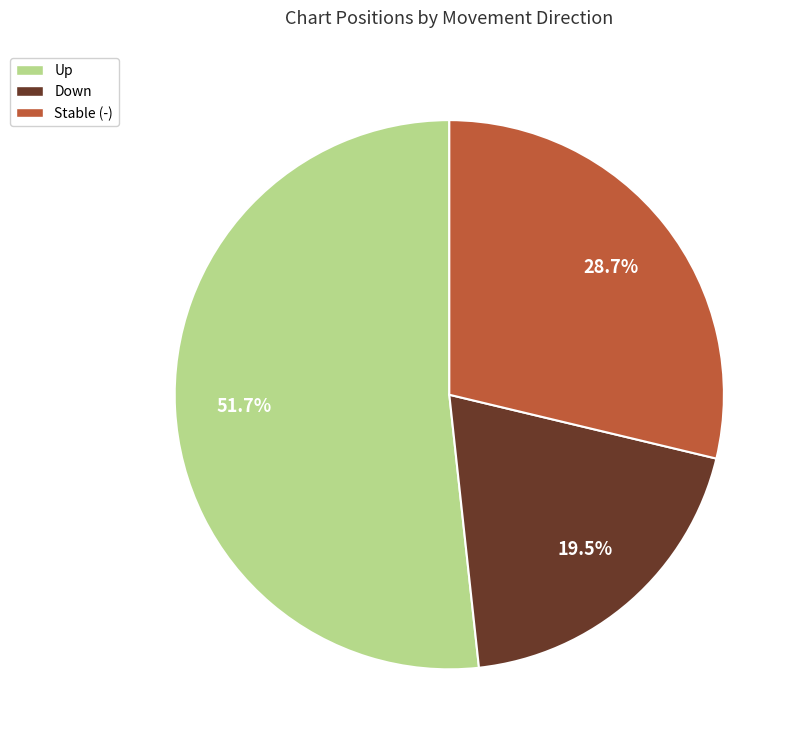

Rank the categories by value from lowest to highest.

Down, Stable (-), Up